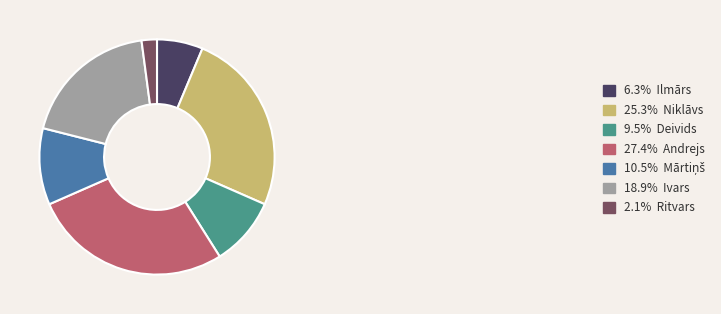

Is there a majority slice in this chart?

No